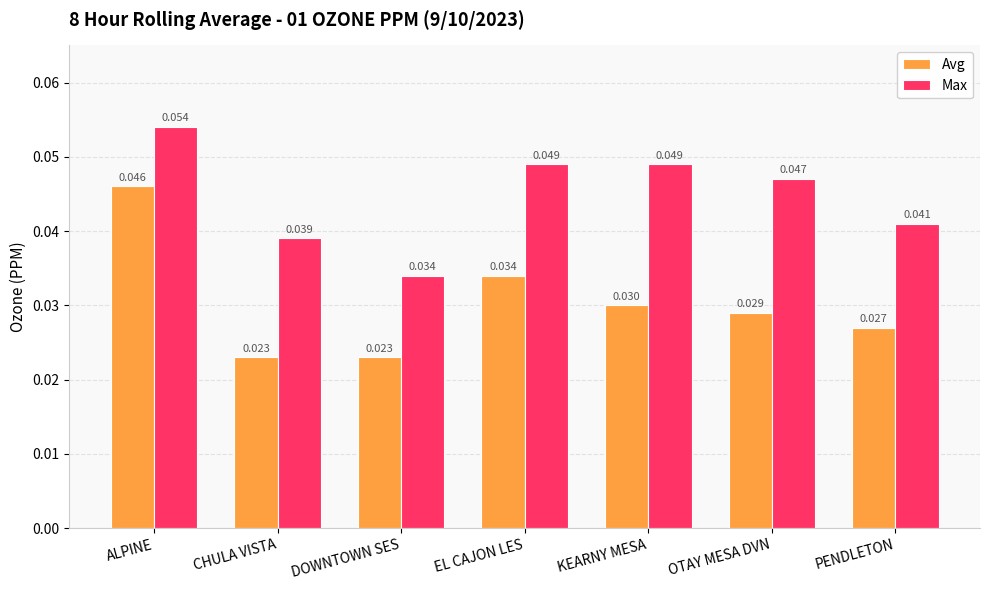

Rank the series by their maximum value, from highest to lowest.

Max, Avg